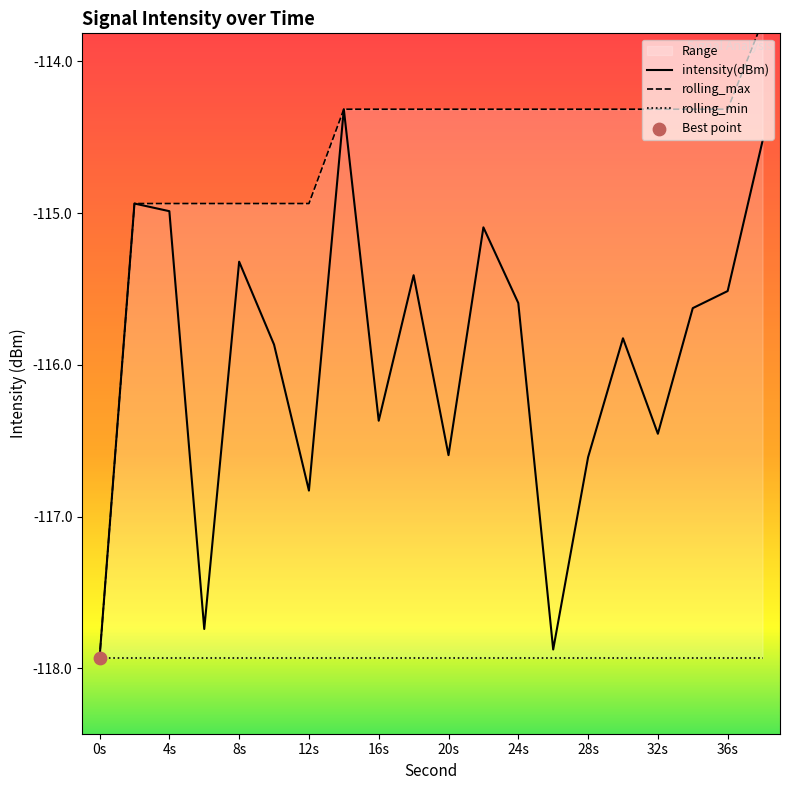

True or false: intensity(dBm) has a value of -178.4 at 24s.

False